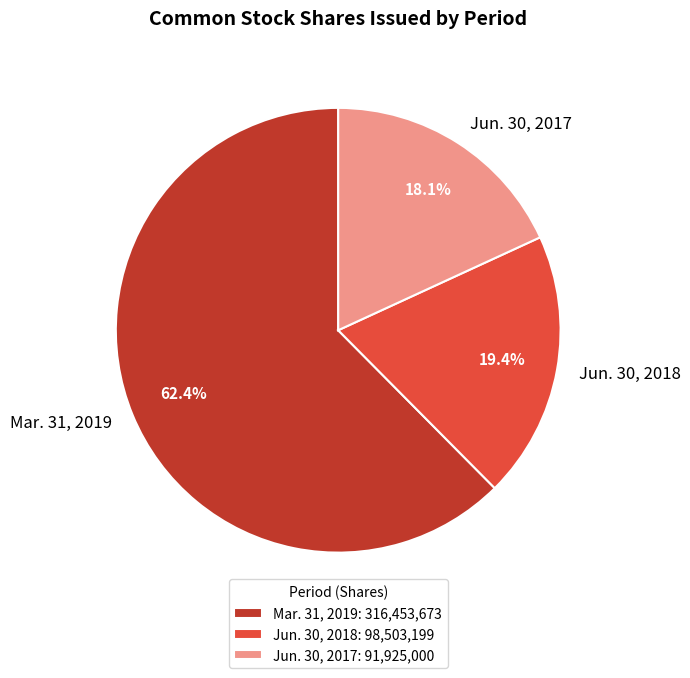

To the nearest percent, what is the difference between the Jun. 30, 2017 and Jun. 30, 2018 slice percentages?

1%